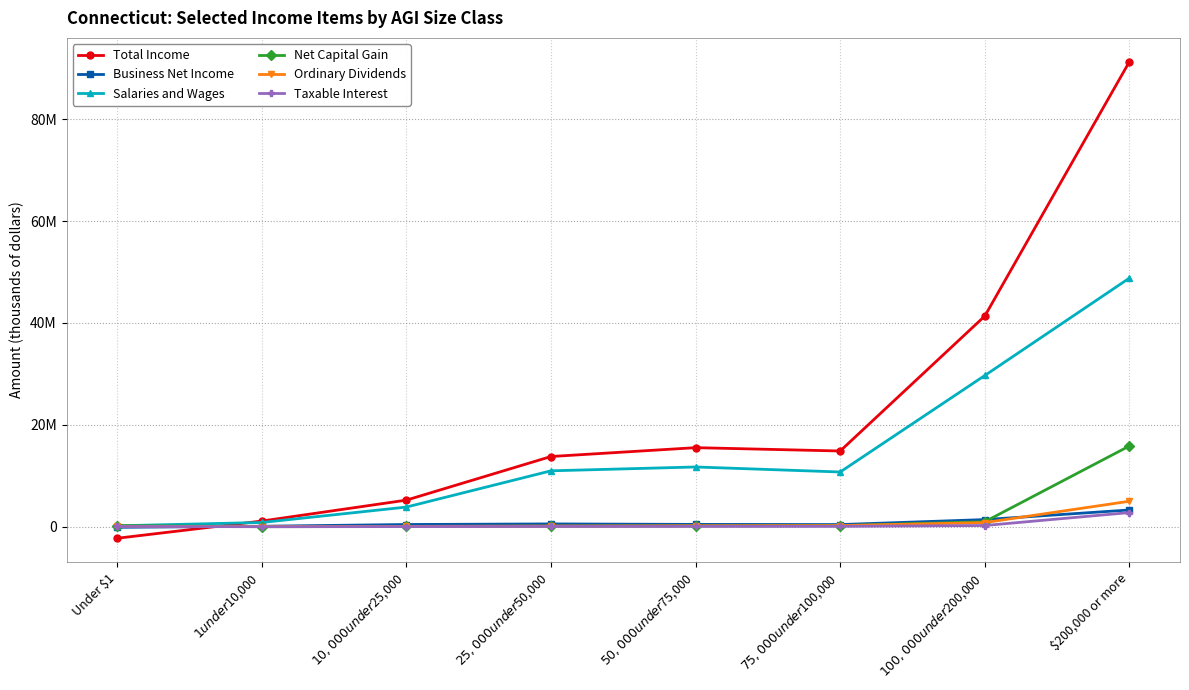

What are all the series names shown in the legend?

Total Income, Business Net Income, Salaries and Wages, Net Capital Gain, Ordinary Dividends, Taxable Interest